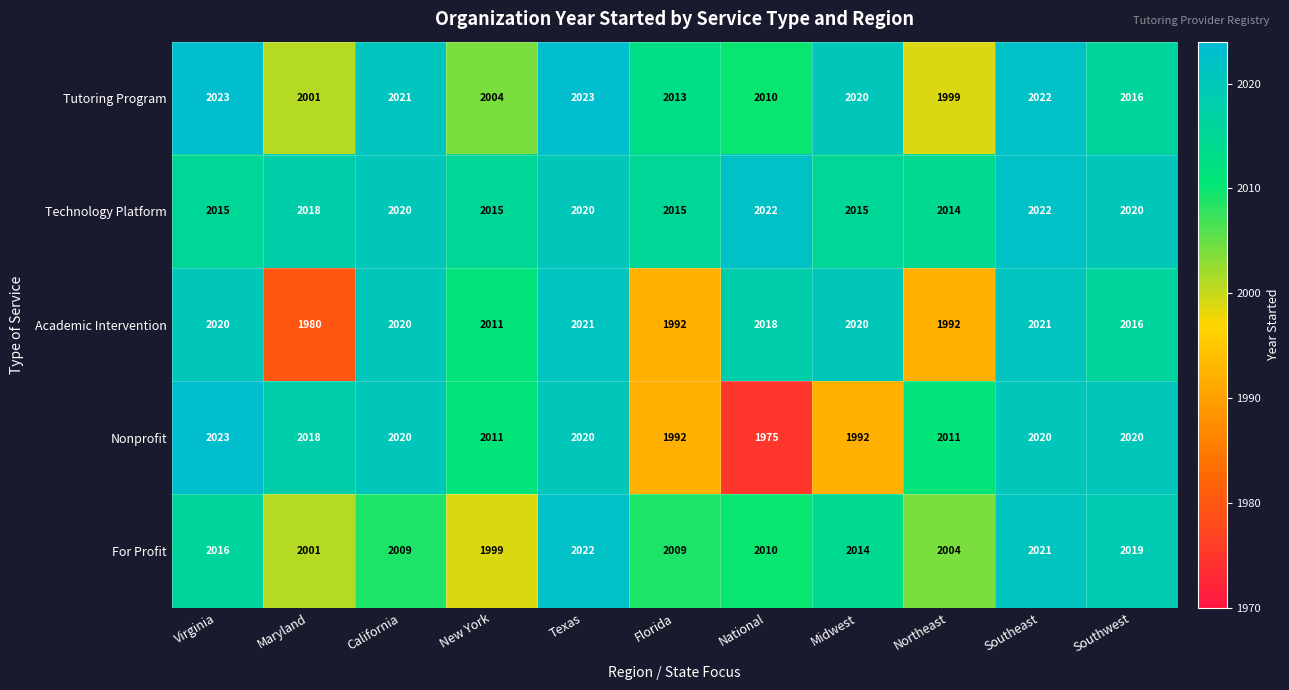

How many series are shown in this chart?

5